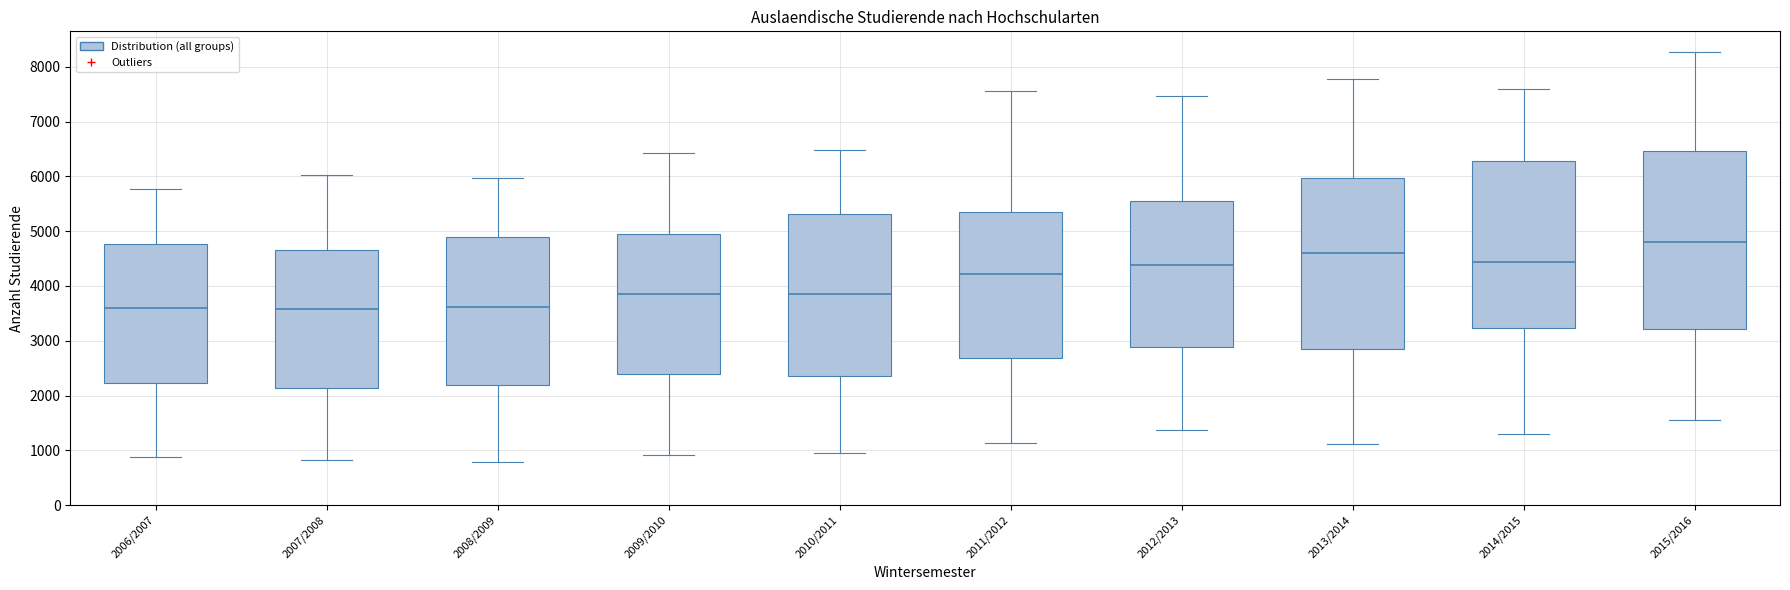

Where does the lower whisker of the box for 2012/2013 end on the y-axis? The values are not printed on the chart, so give them approximately, as read against the axis.

1400